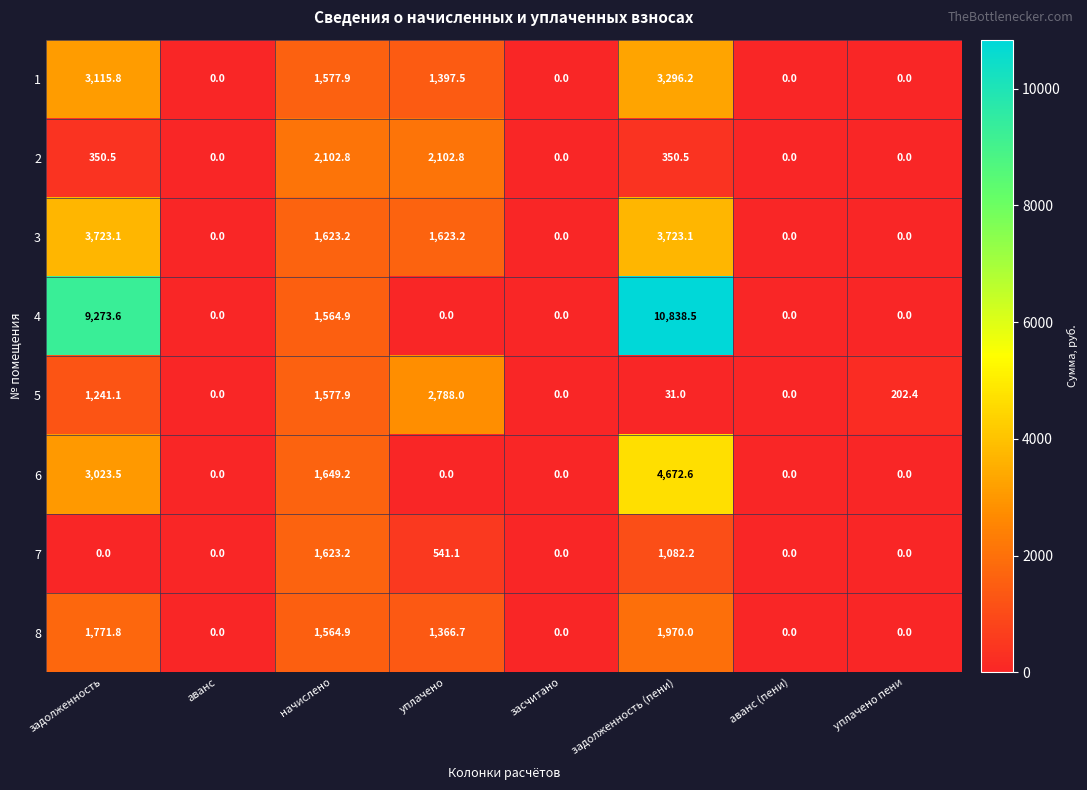

True or false: 4 has a value of 0.0 at уплачено.

True